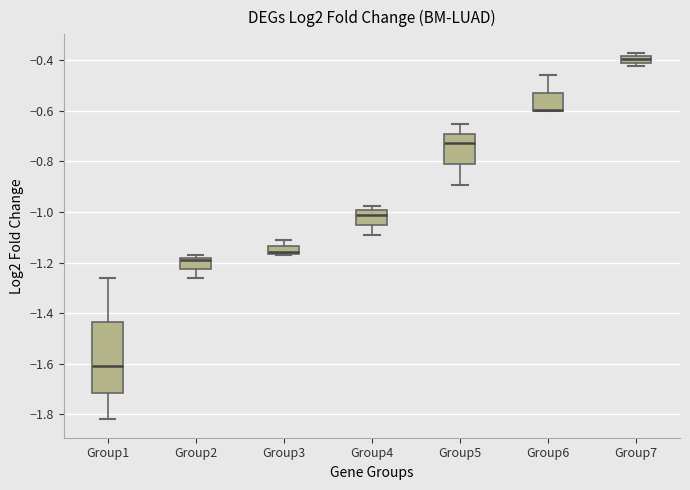

Which box is the tallest, from its lower edge to its upper edge?

Group1